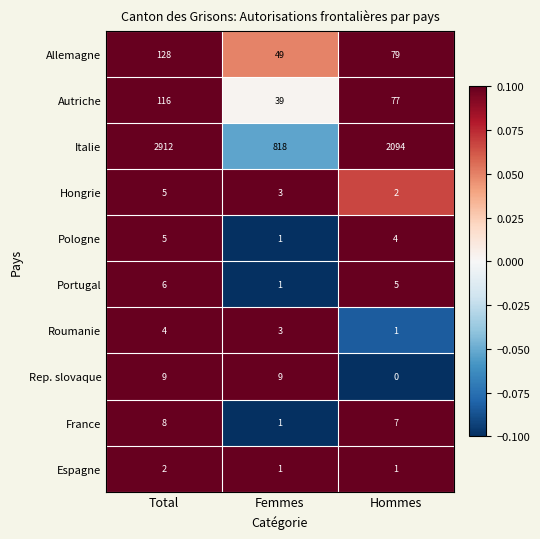

Rank the categories by Roumanie value from lowest to highest.

Hommes, Femmes, Total